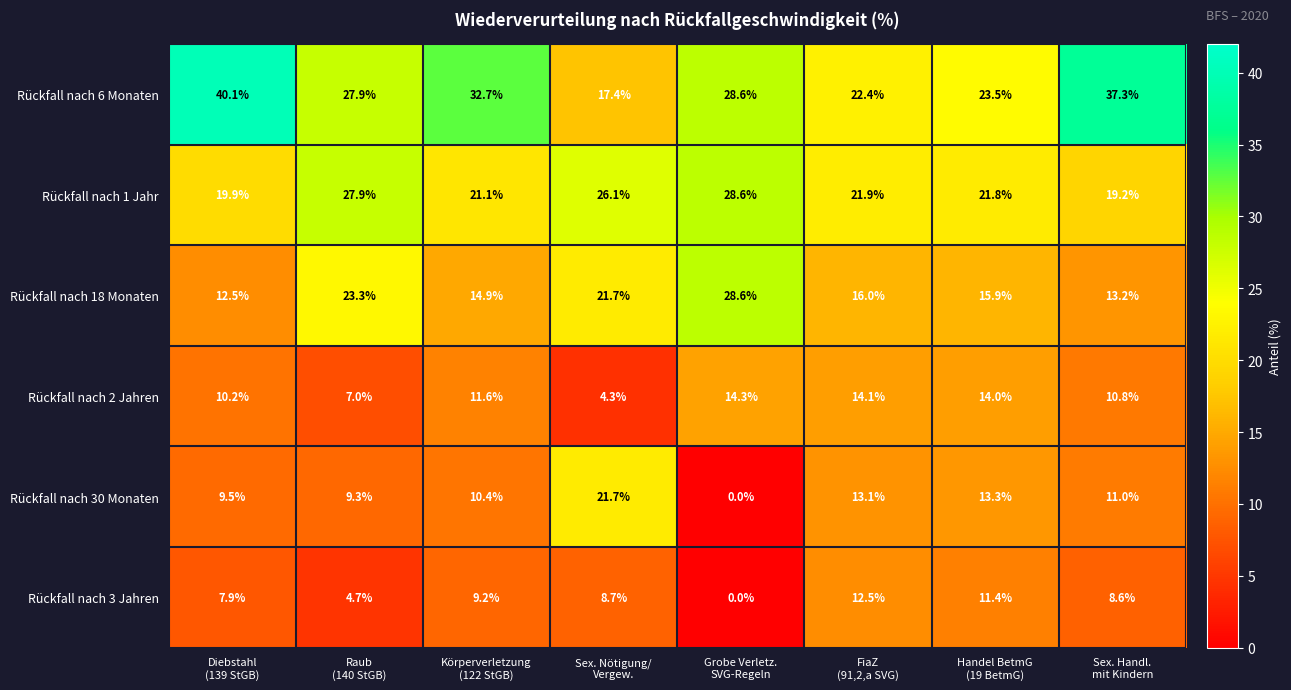

What is the difference between the maximum and minimum values in the Rückfall nach 18 Monaten series?

16.1